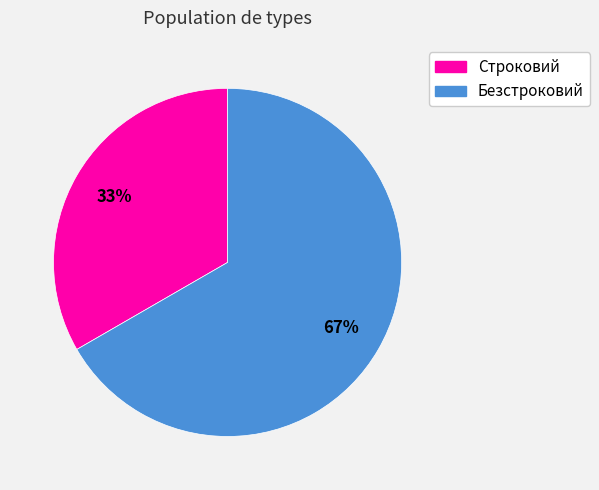

Which has a higher value, Строковий or Безстроковий?

Безстроковий